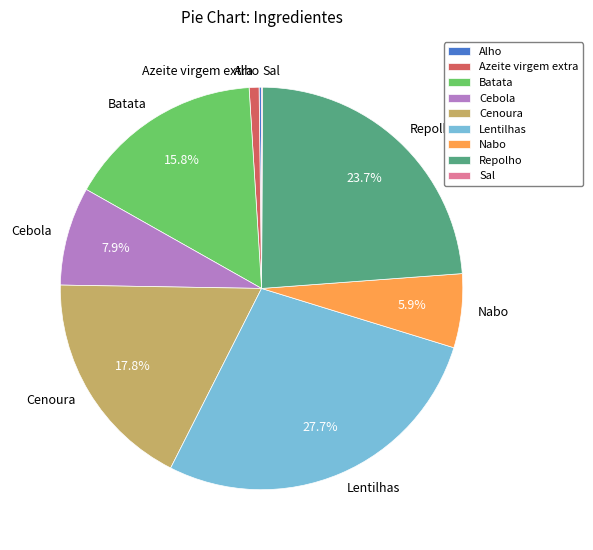

Is there any slice that represents more than half of the pie?

No